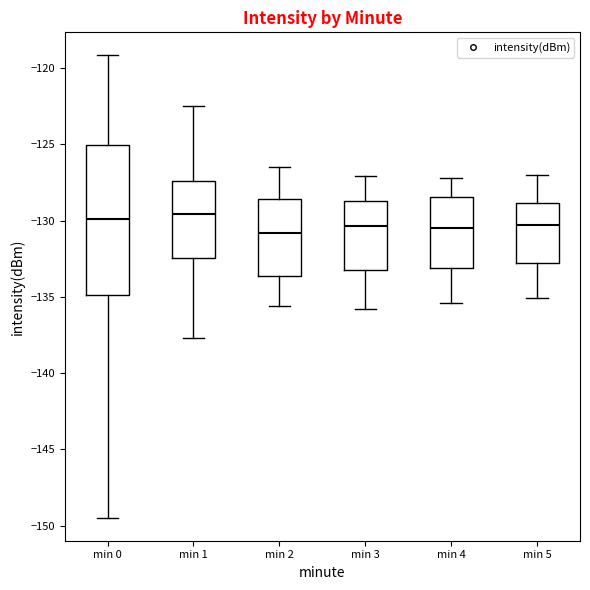

Where does the median line of the box for min 4 sit on the y-axis? The values are not printed on the chart, so give them approximately, as read against the axis.

-130.5